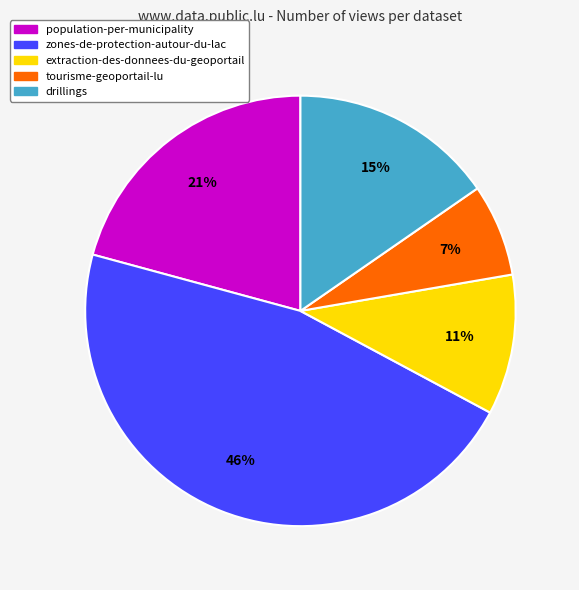

To the nearest percent, what is the combined percentage of tourisme-geoportail-lu and zones-de-protection-autour-du-lac?

53%